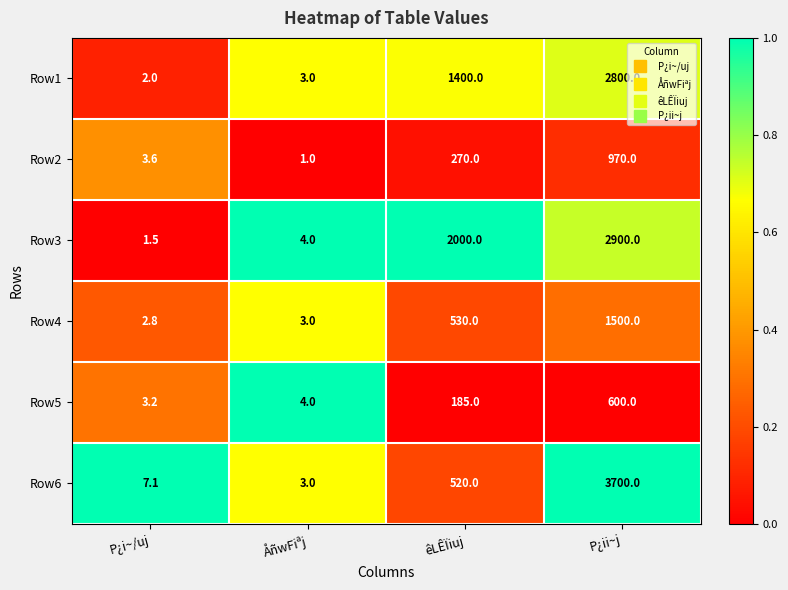

Reading left to right, what are all the values shown in this chart?

Row1: 2.0	3.0	1400.0	2800.0
Row2: 3.6	1.0	270.0	970.0
Row3: 1.5	4.0	2000.0	2900.0
Row4: 2.8	3.0	530.0	1500.0
Row5: 3.2	4.0	185.0	600.0
Row6: 7.1	3.0	520.0	3700.0